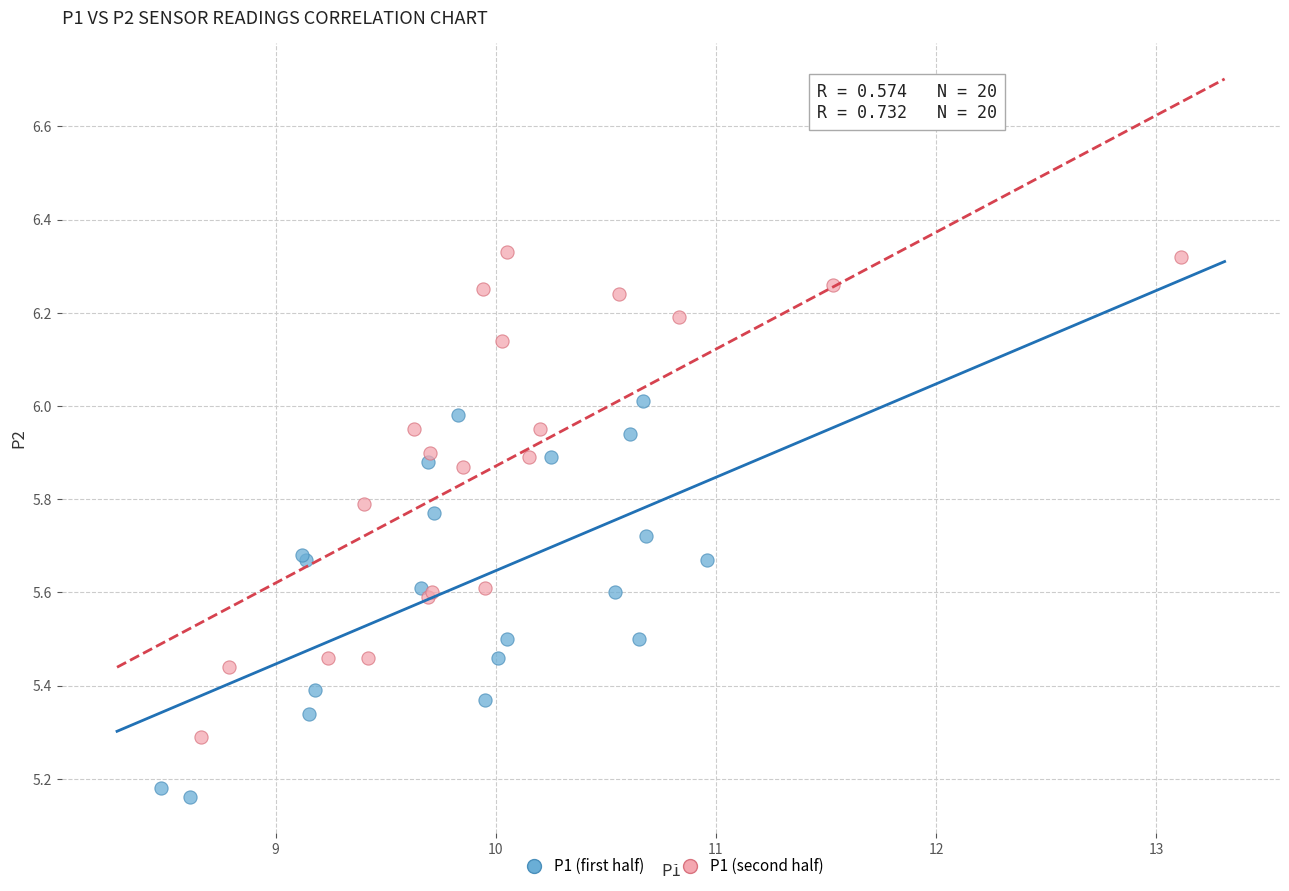

Which series reaches the minimum Y coordinate?

P1 (first half)